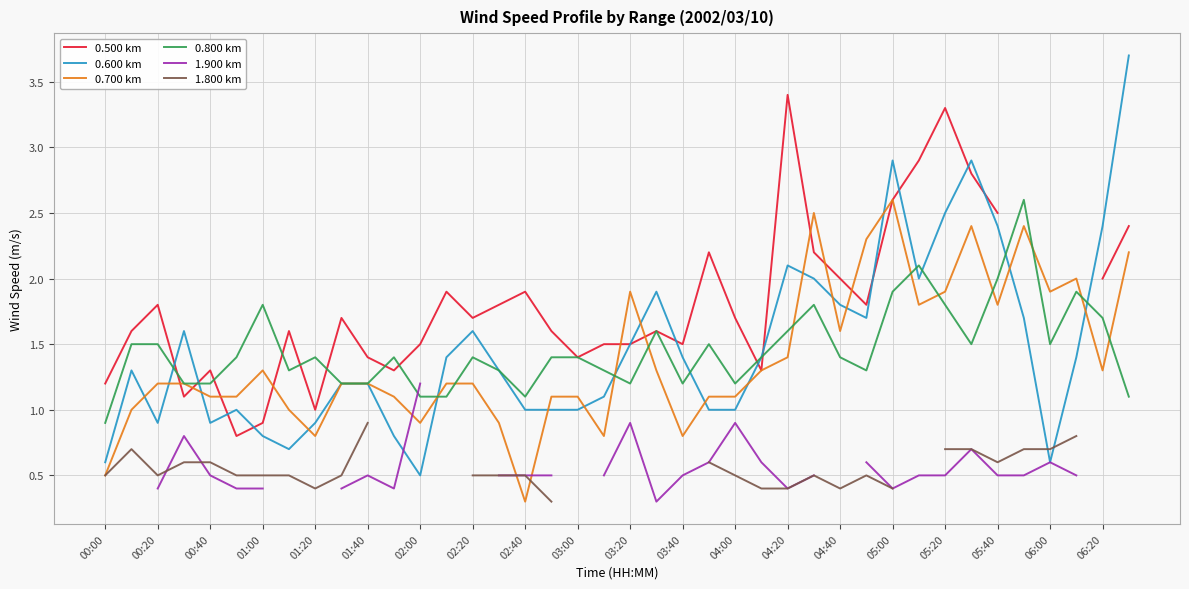

Is it true that 0.600 km equals 1.0 at 03:00?

True